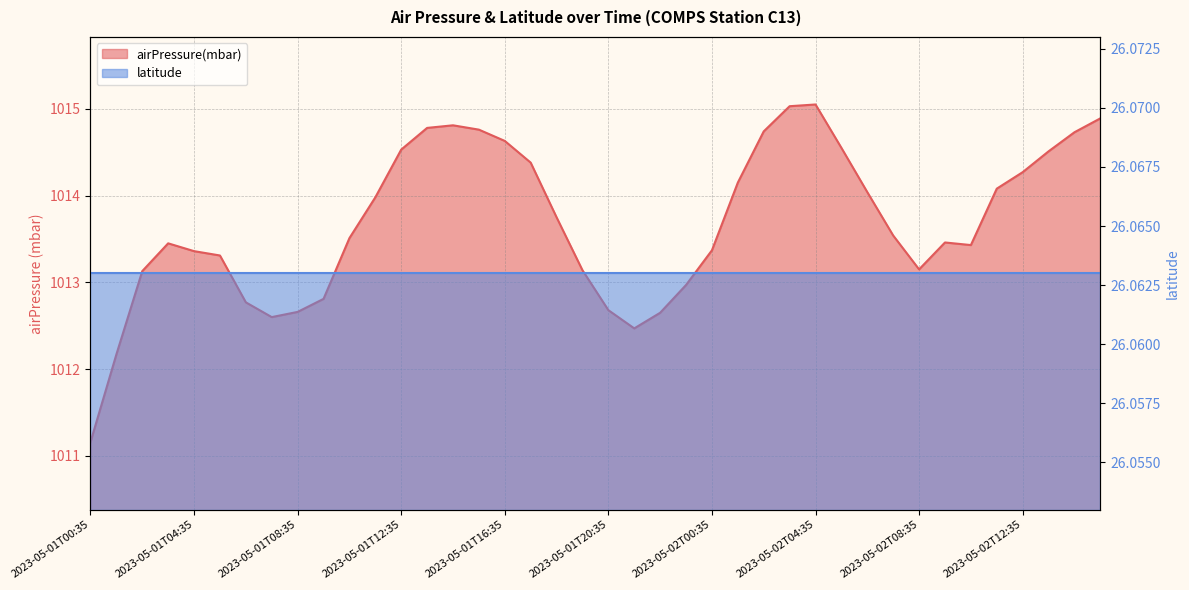

Is it true that the value at 2023-05-01T03:35 is 1013.5?

True